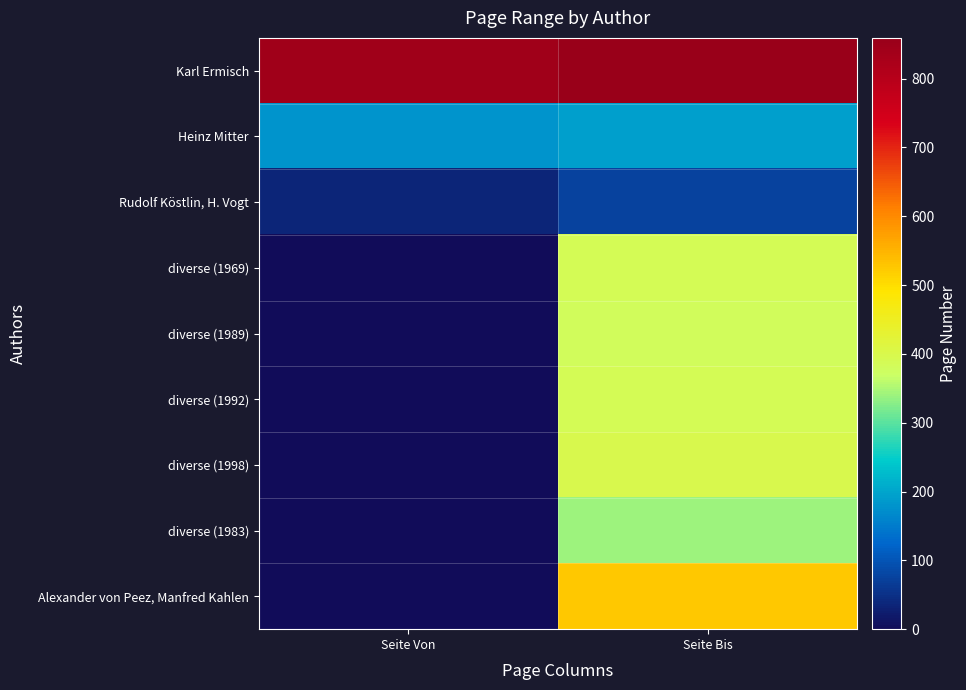

How many series are shown in this chart?

9